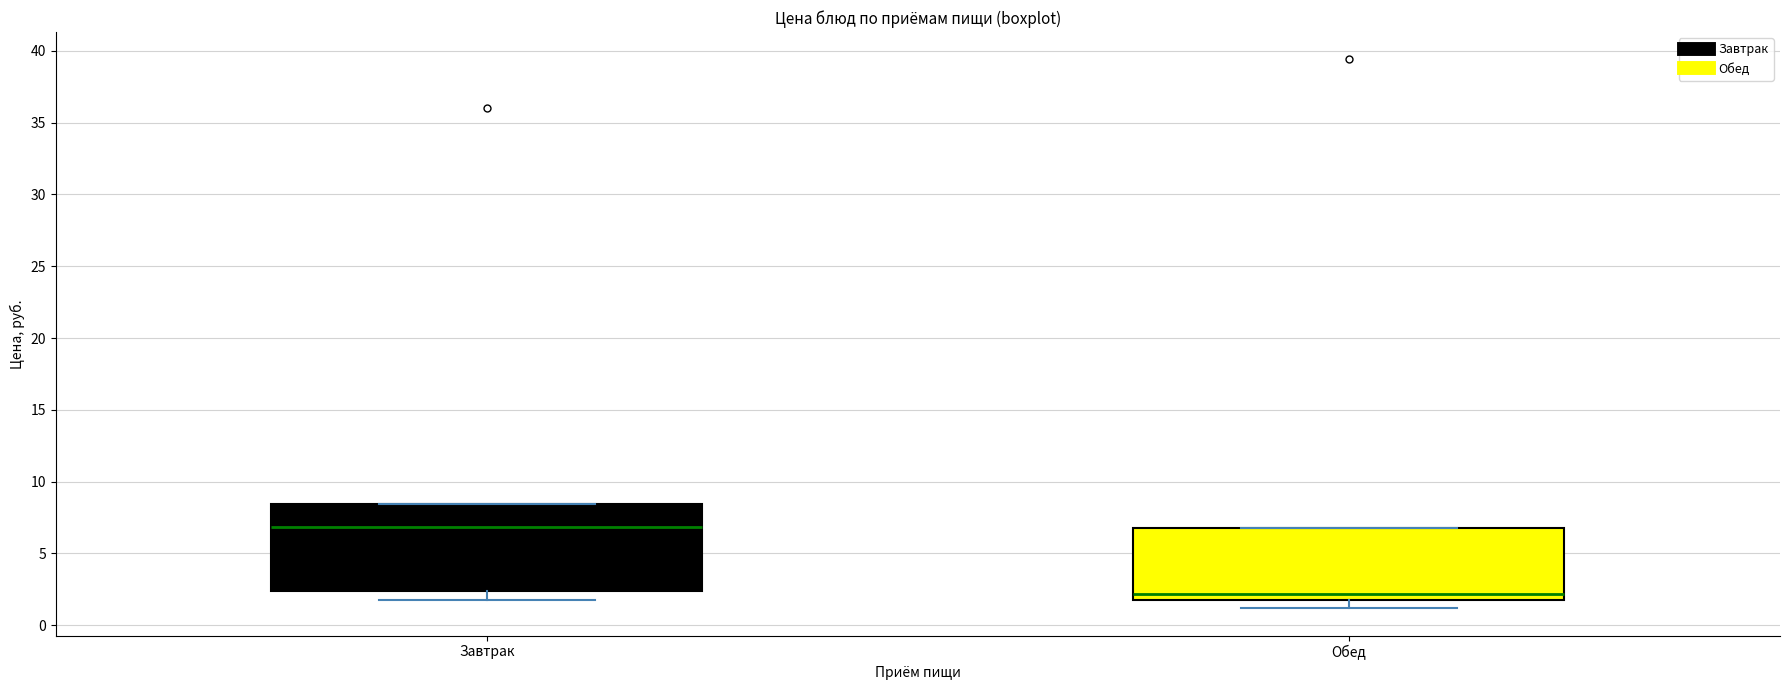

Which box has the highest median line?

Завтрак